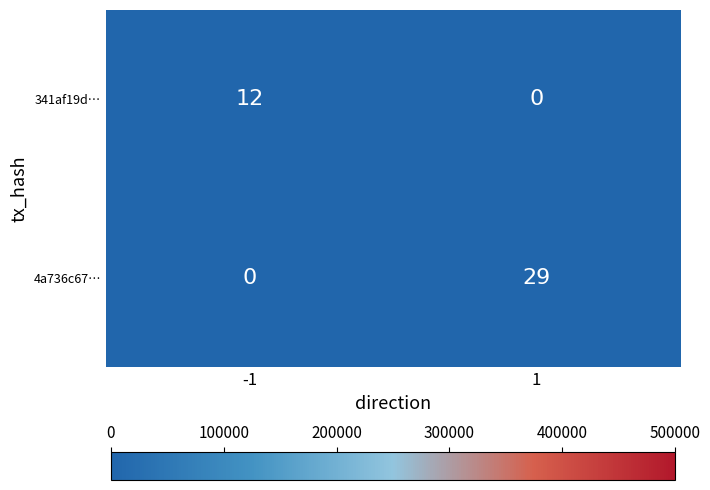

Is it true that 341af19d… equals 7 at 1?

False